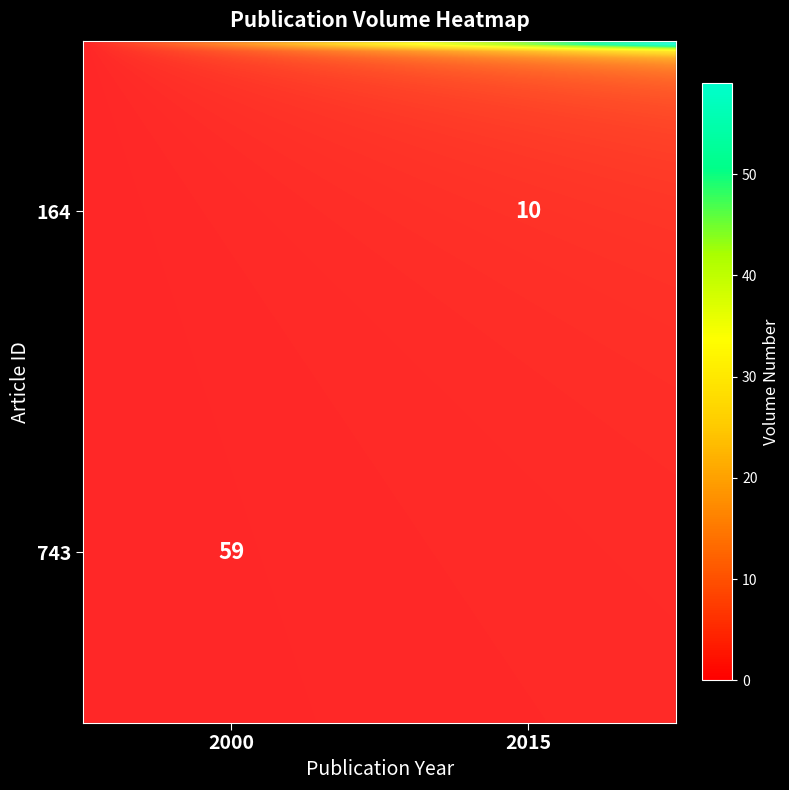

Count the number of data series in this chart.

2